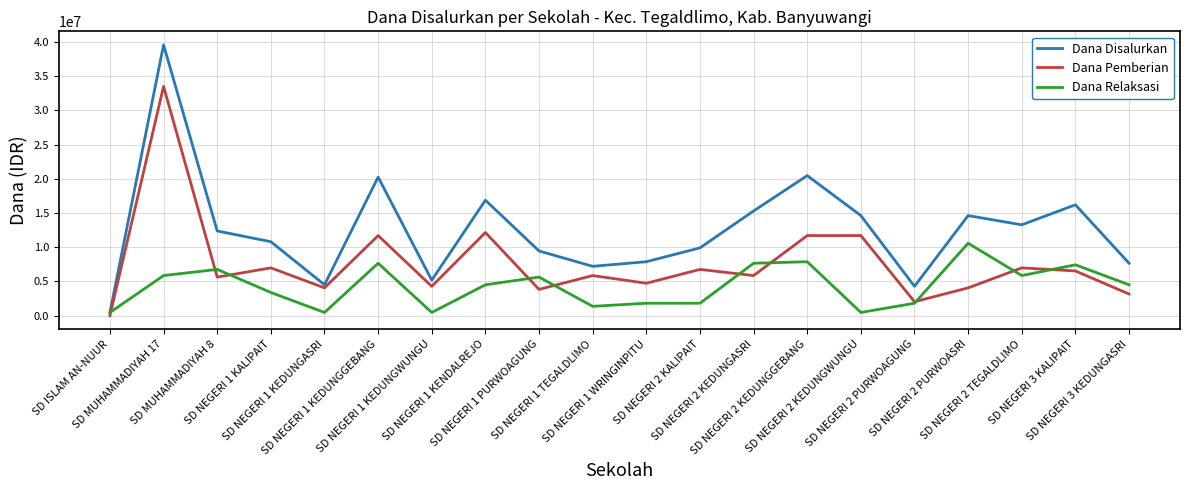

Reading left to right, list all the values displayed in this chart.

Dana Disalurkan: SD ISLAM AN-NUUR=450000	SD MUHAMMADIYAH 17=39600000	SD MUHAMMADIYAH 8=12375000	SD NEGERI 1 KALIPAIT=10800000	SD NEGERI 1 KEDUNGASRI=4500000	SD NEGERI 1 KEDUNGGEBANG=20250000	SD NEGERI 1 KEDUNGWUNGU=5175000	SD NEGERI 1 KENDALREJO=16875000	SD NEGERI 1 PURWOAGUNG=9450000	SD NEGERI 1 TEGALDLIMO=7200000	SD NEGERI 1 WRINGINPITU=7875000	SD NEGERI 2 KALIPAIT=9900000	SD NEGERI 2 KEDUNGASRI=15300000	SD NEGERI 2 KEDUNGGEBANG=20475000	SD NEGERI 2 KEDUNGWUNGU=14625000	SD NEGERI 2 PURWOAGUNG=4275000	SD NEGERI 2 PURWOASRI=14625000	SD NEGERI 2 TEGALDLIMO=13275000	SD NEGERI 3 KALIPAIT=16200000	SD NEGERI 3 KEDUNGASRI=7650000
Dana Pemberian: SD ISLAM AN-NUUR=0	SD MUHAMMADIYAH 17=33525000	SD MUHAMMADIYAH 8=5625000	SD NEGERI 1 KALIPAIT=6975000	SD NEGERI 1 KEDUNGASRI=4050000	SD NEGERI 1 KEDUNGGEBANG=11700000	SD NEGERI 1 KEDUNGWUNGU=4275000	SD NEGERI 1 KENDALREJO=12150000	SD NEGERI 1 PURWOAGUNG=3825000	SD NEGERI 1 TEGALDLIMO=5850000	SD NEGERI 1 WRINGINPITU=4725000	SD NEGERI 2 KALIPAIT=6750000	SD NEGERI 2 KEDUNGASRI=5850000	SD NEGERI 2 KEDUNGGEBANG=11700000	SD NEGERI 2 KEDUNGWUNGU=11700000	SD NEGERI 2 PURWOAGUNG=2025000	SD NEGERI 2 PURWOASRI=4050000	SD NEGERI 2 TEGALDLIMO=6975000	SD NEGERI 3 KALIPAIT=6525000	SD NEGERI 3 KEDUNGASRI=3150000
Dana Relaksasi: SD ISLAM AN-NUUR=450000	SD MUHAMMADIYAH 17=5850000	SD MUHAMMADIYAH 8=6750000	SD NEGERI 1 KALIPAIT=3375000	SD NEGERI 1 KEDUNGASRI=450000	SD NEGERI 1 KEDUNGGEBANG=7650000	SD NEGERI 1 KEDUNGWUNGU=450000	SD NEGERI 1 KENDALREJO=4500000	SD NEGERI 1 PURWOAGUNG=5625000	SD NEGERI 1 TEGALDLIMO=1350000	SD NEGERI 1 WRINGINPITU=1800000	SD NEGERI 2 KALIPAIT=1800000	SD NEGERI 2 KEDUNGASRI=7650000	SD NEGERI 2 KEDUNGGEBANG=7875000	SD NEGERI 2 KEDUNGWUNGU=450000	SD NEGERI 2 PURWOAGUNG=1800000	SD NEGERI 2 PURWOASRI=10575000	SD NEGERI 2 TEGALDLIMO=5850000	SD NEGERI 3 KALIPAIT=7425000	SD NEGERI 3 KEDUNGASRI=4500000